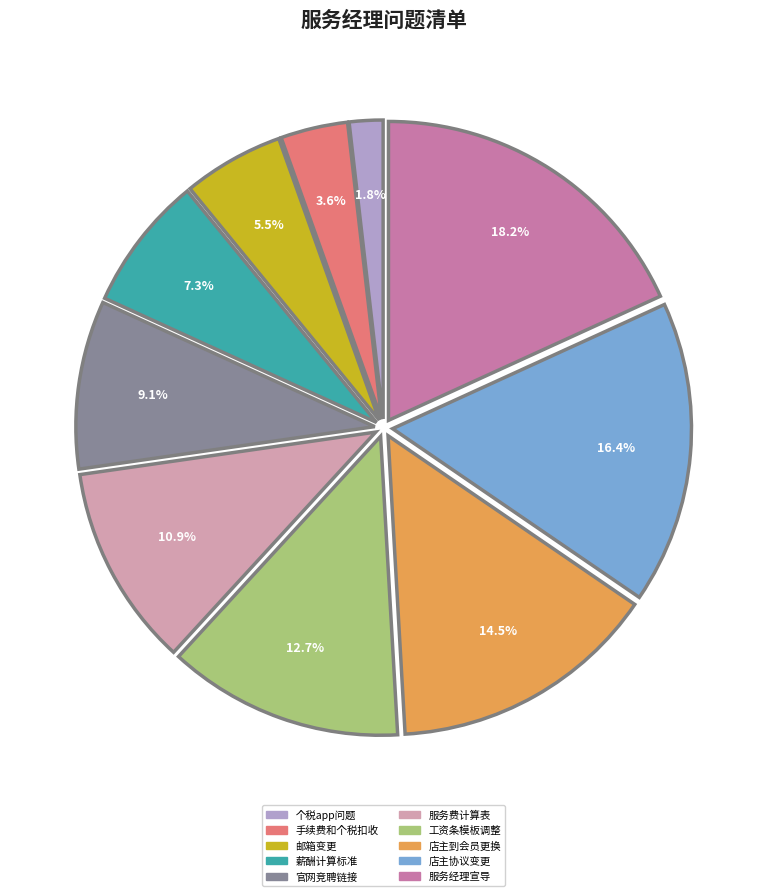

Is the sum of 手续费和个税扣收 and 邮箱变更 greater than half?

No